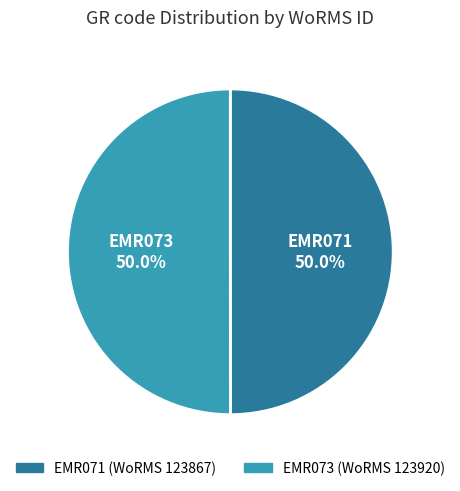

Do EMR073 and EMR071 together represent more than half of the pie?

Yes